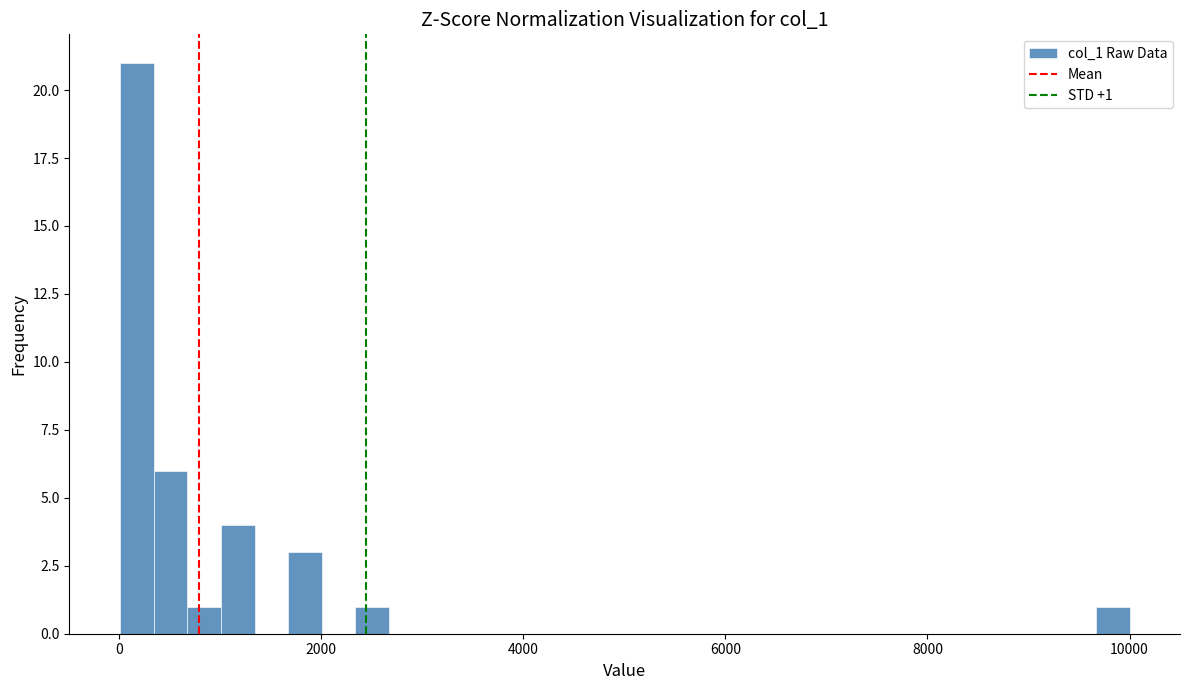

Around what value on the x-axis is the tallest bar? Give the approximate position of its centre, as read against the axis.

200